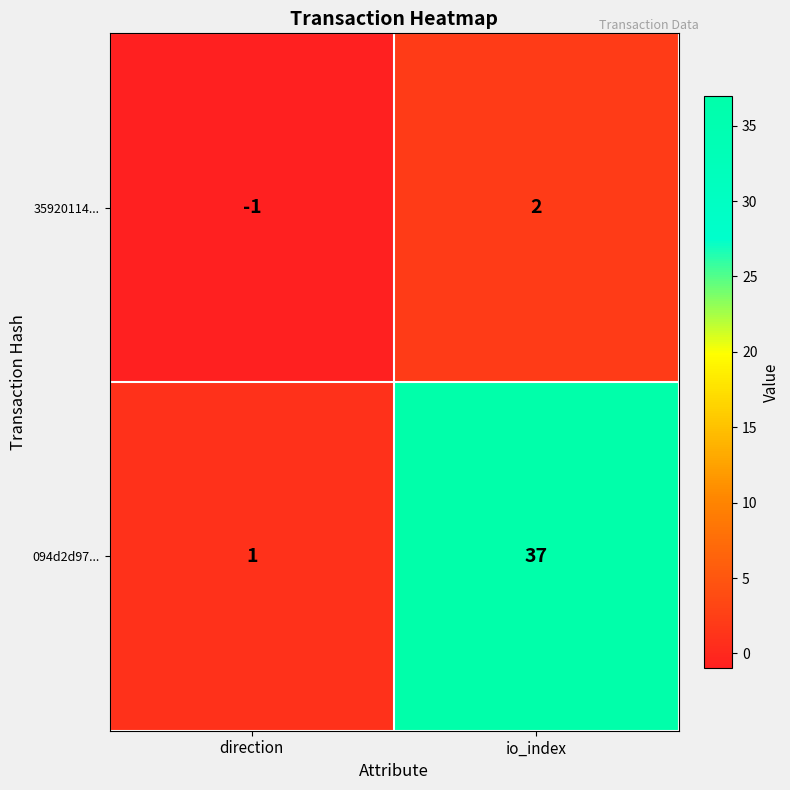

Read the 094d2d97... value at io_index.

37